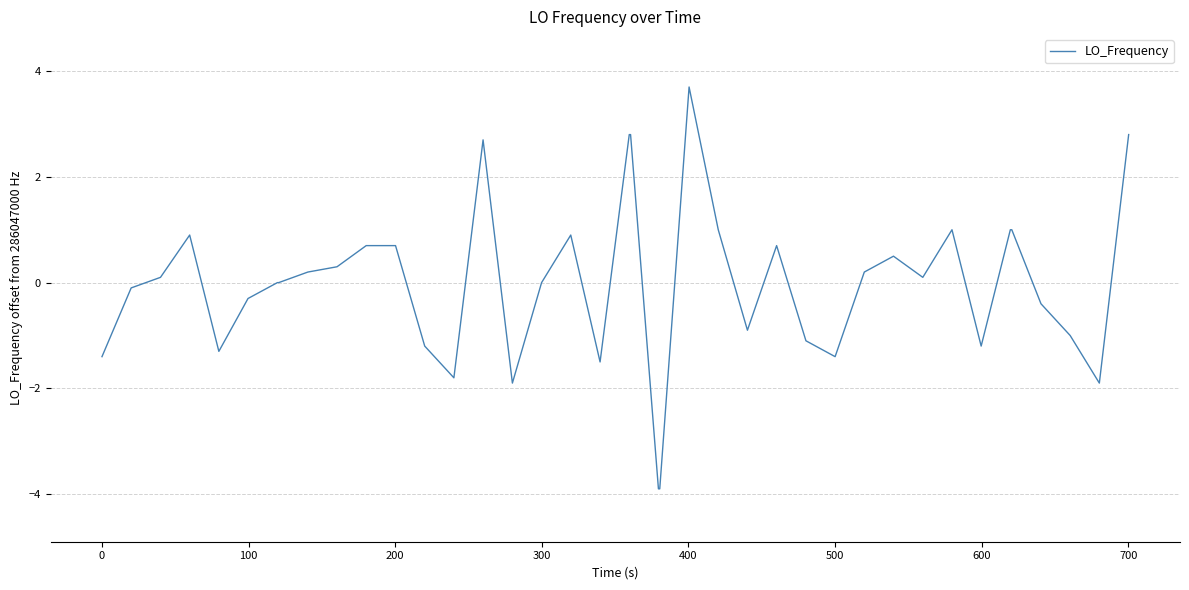

What is the smallest value displayed?

-3.9